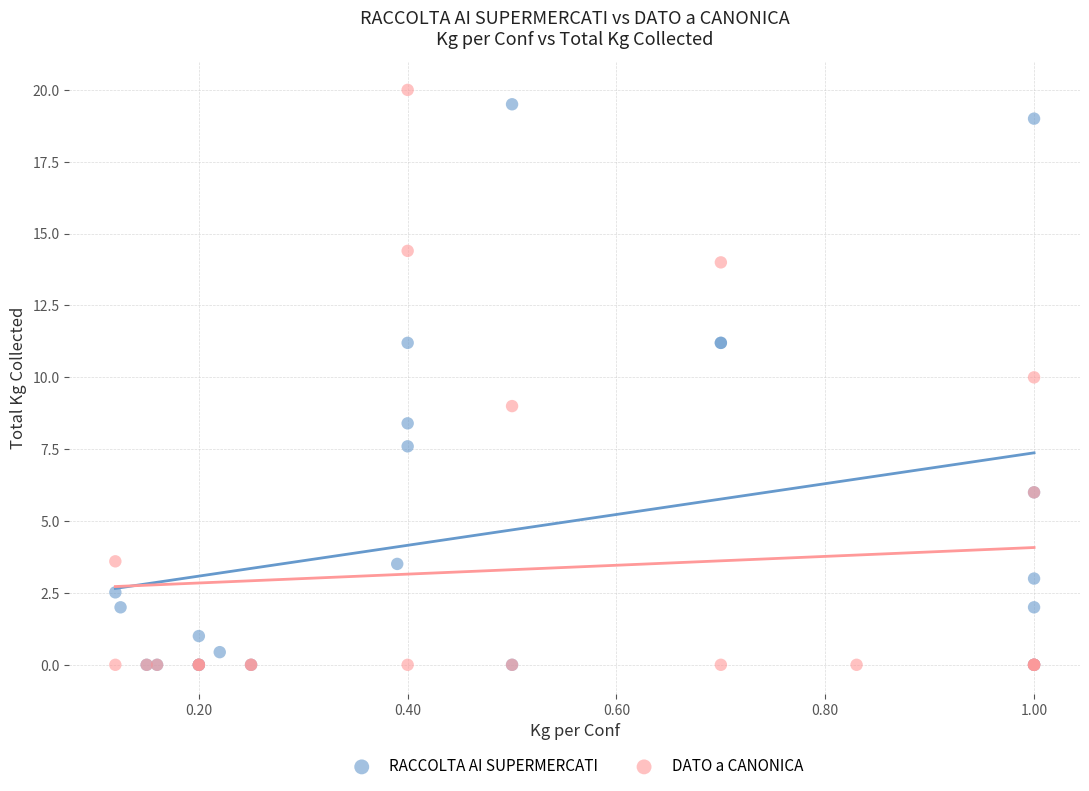

What are all the series names shown in the legend?

RACCOLTA AI SUPERMERCATI, DATO a CANONICA